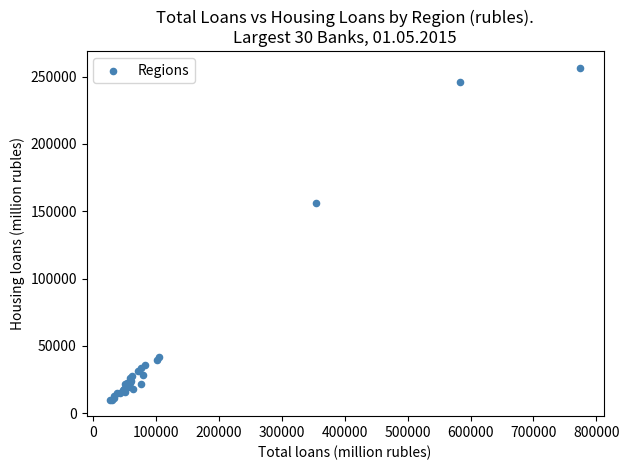

What Y value in the scatter plot is closest to 133308?

155833